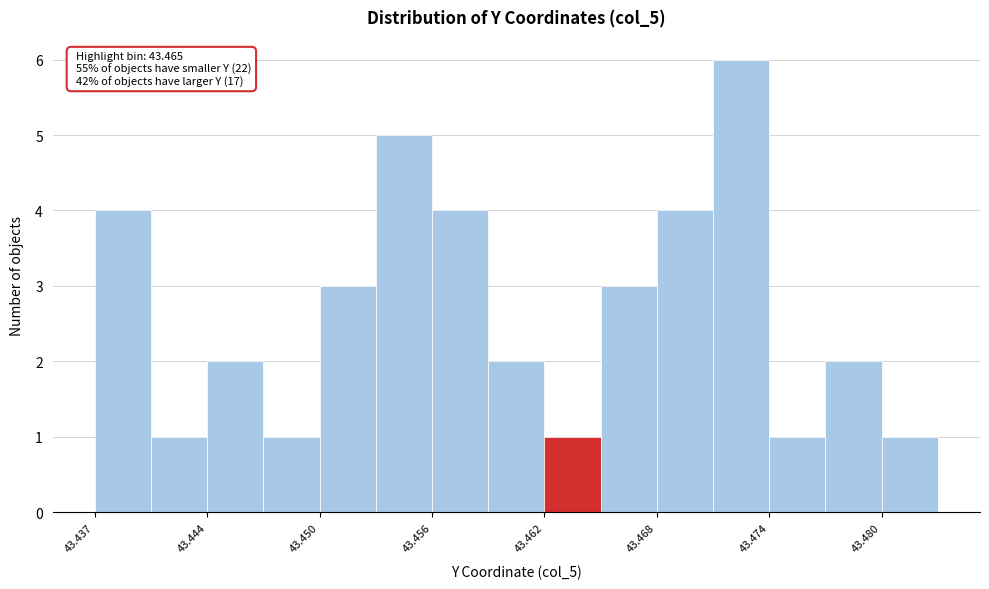

Read against the x-axis, roughly where is the centre of the tallest bar?

43.473